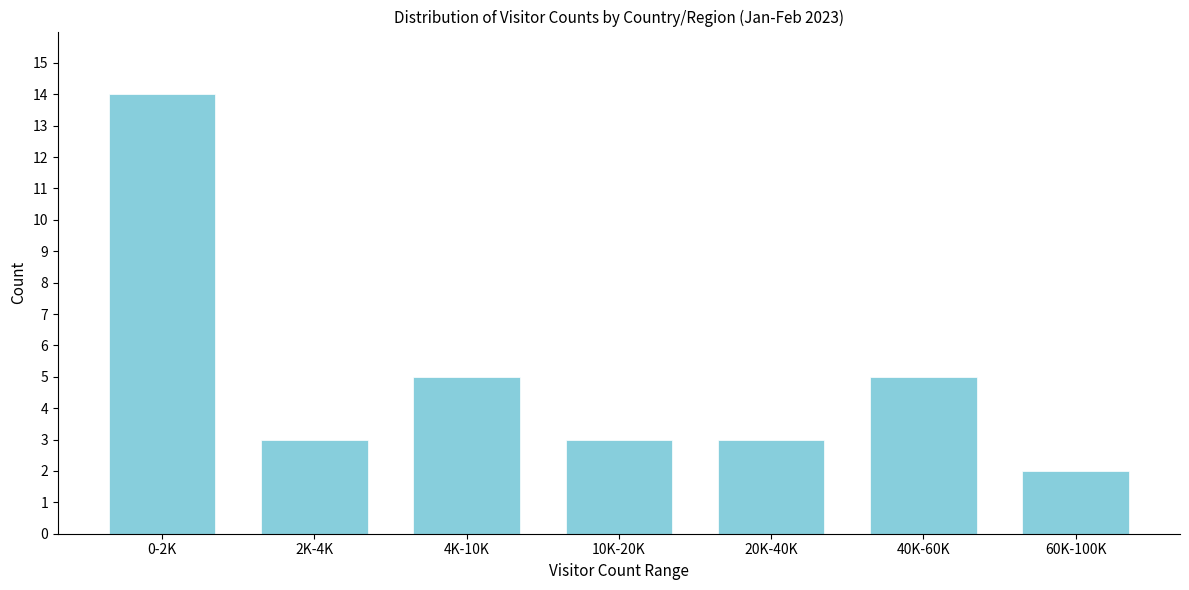

Reading left to right, extract all data points from this chart.

14	3	5	3	3	5	2